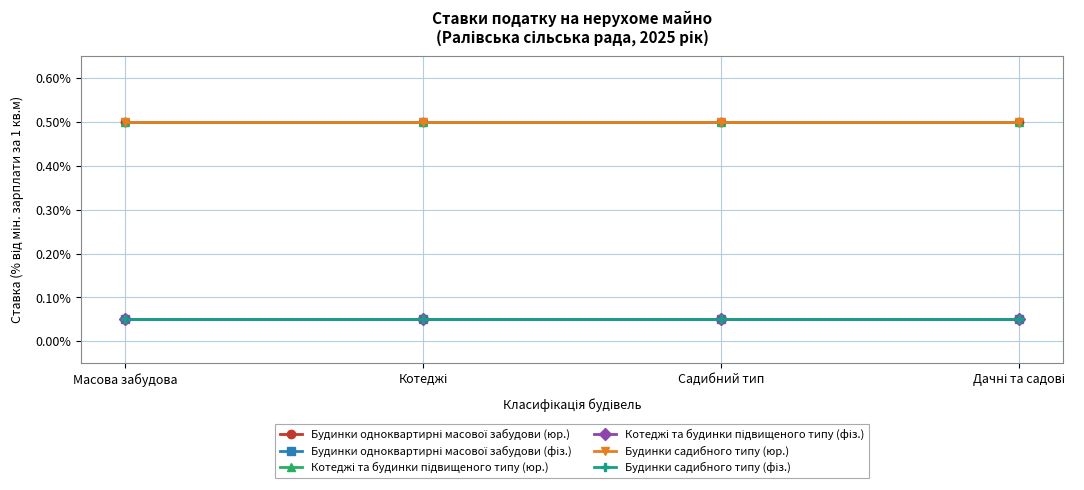

Is this an area chart (filled region under the line)?

No